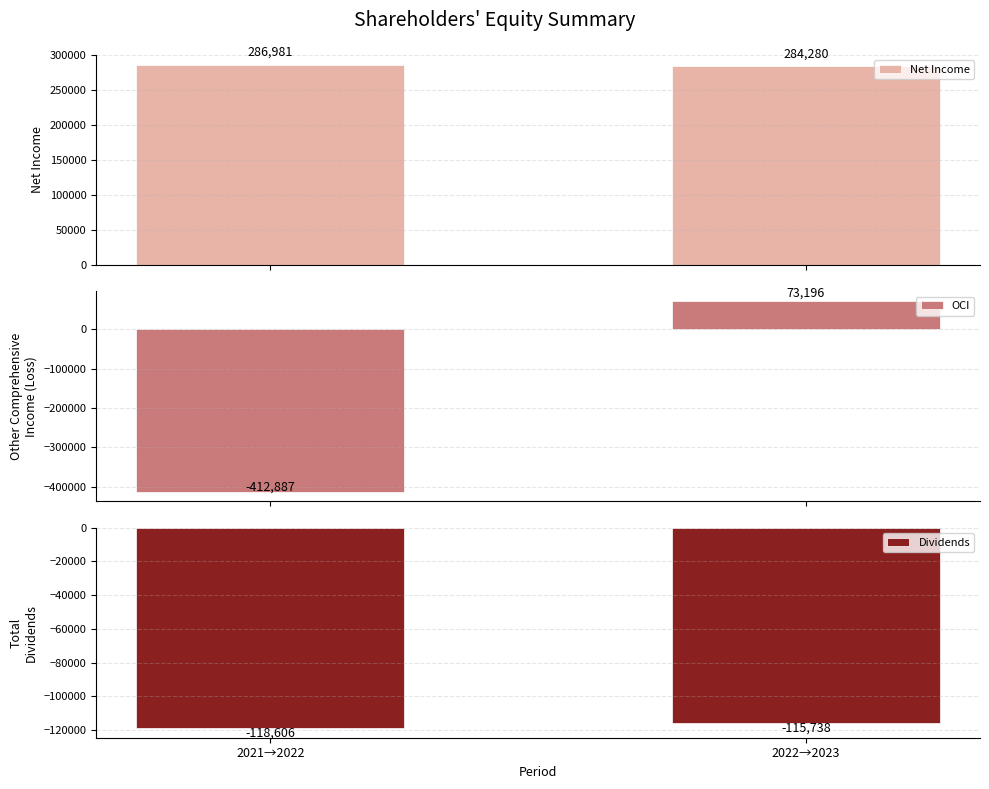

Reading left to right, transcribe all the data shown in this chart.

Net Income: 286981	284280
OCI: -412887	73196
Dividends: -118606	-115738